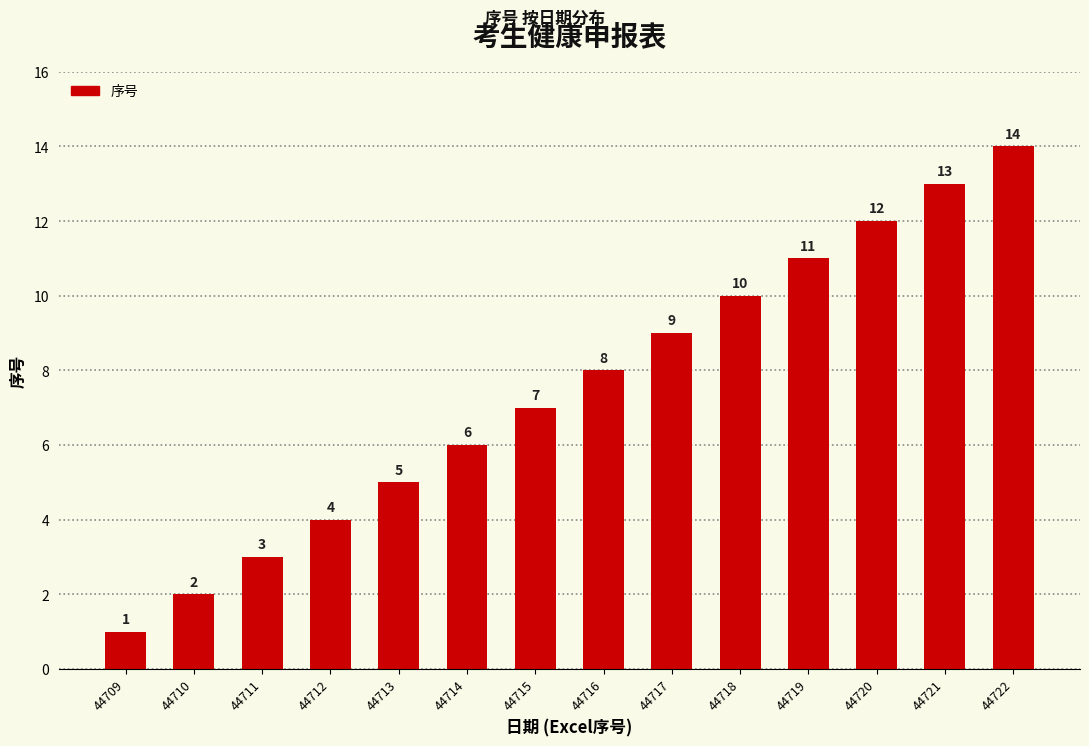

What is the value of the 3rd bar from the left?

3